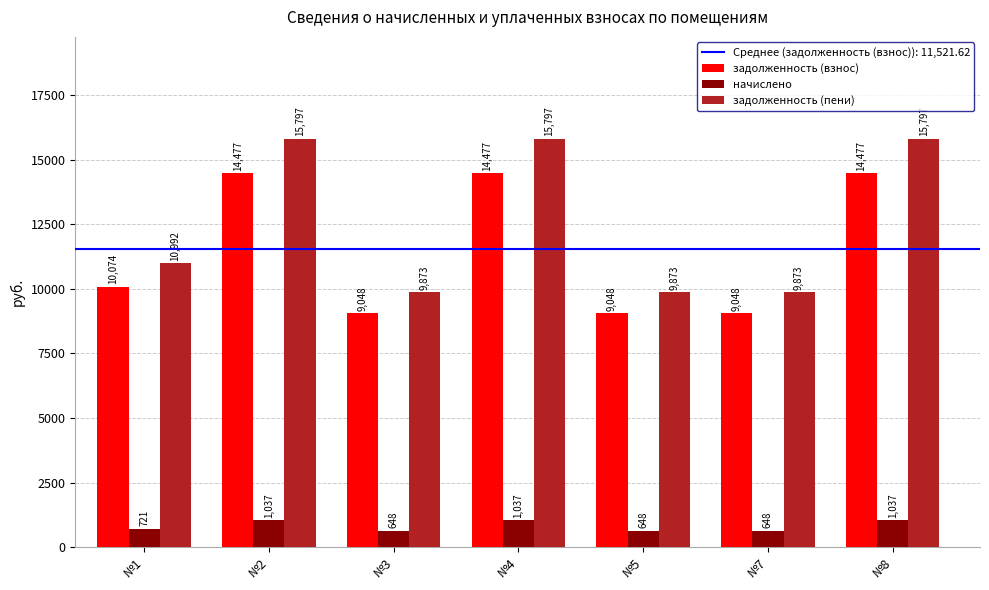

What is the difference between the задолженность (взнос) values at №8 and №5?

5429.0